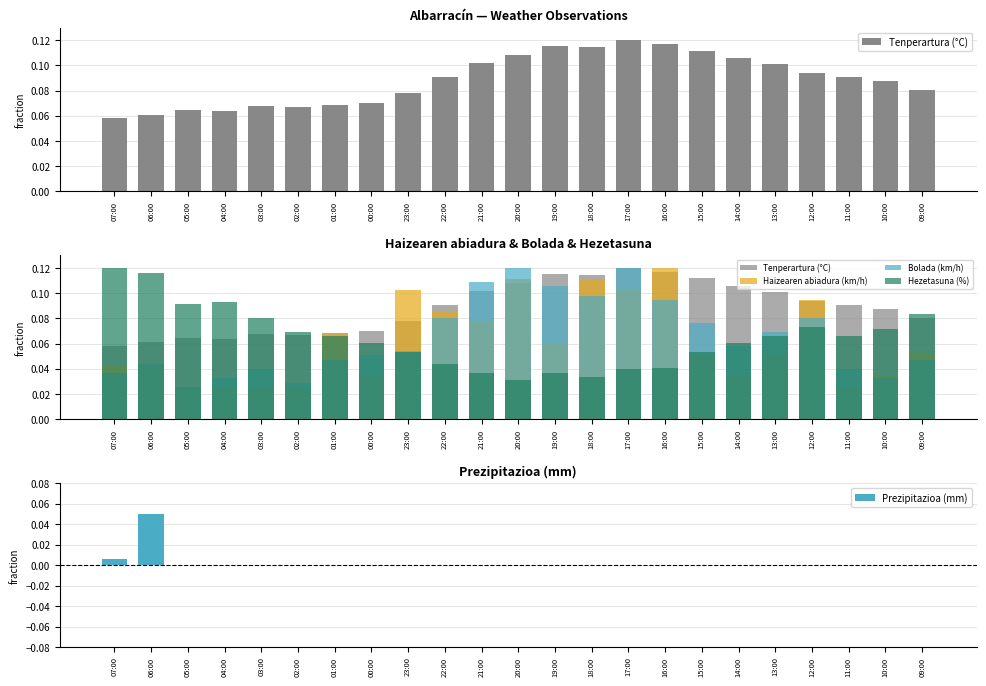

What is the difference between the highest and lowest values at 20:00?

0.1